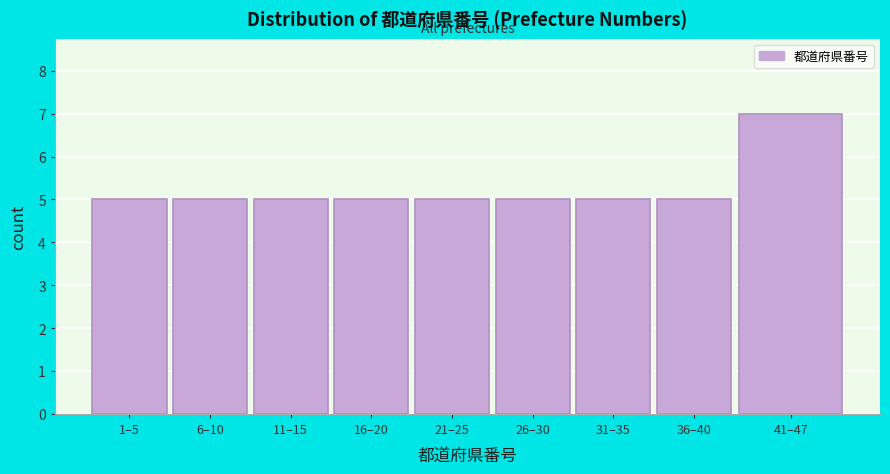

Reading left to right, extract all data points from this chart.

1–5=5	6–10=5	11–15=5	16–20=5	21–25=5	26–30=5	31–35=5	36–40=5	41–47=7